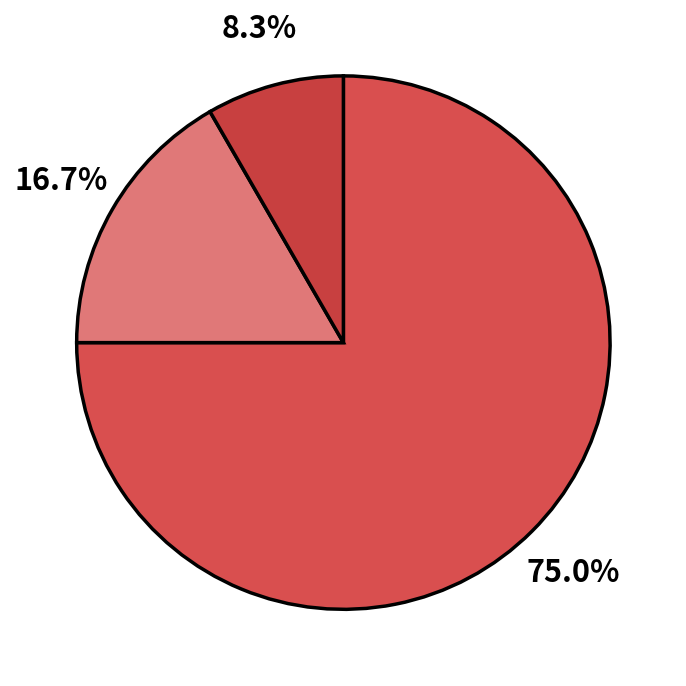

How many slices are in this pie chart?

3